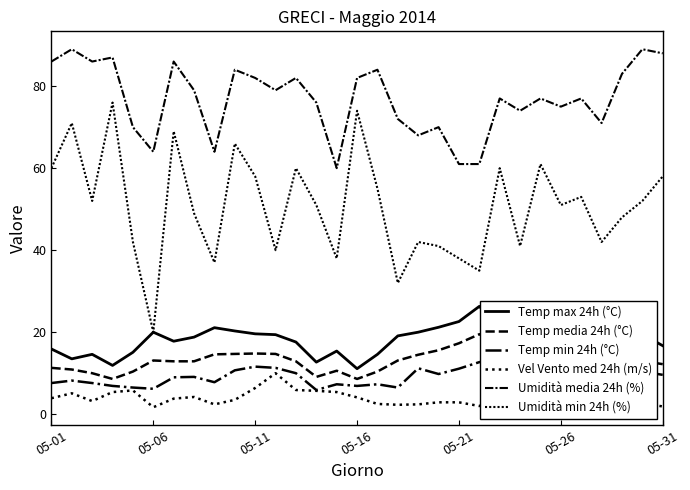

The value of Vel Vento med 24h (m/s) at 05-06 is 1.8. True or false?

False